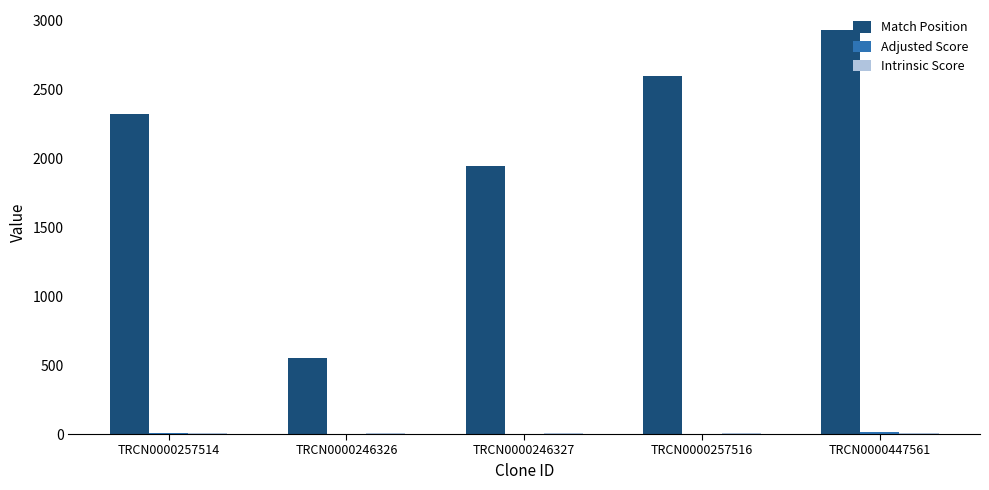

At which category is the sum across all series the highest?

TRCN0000447561